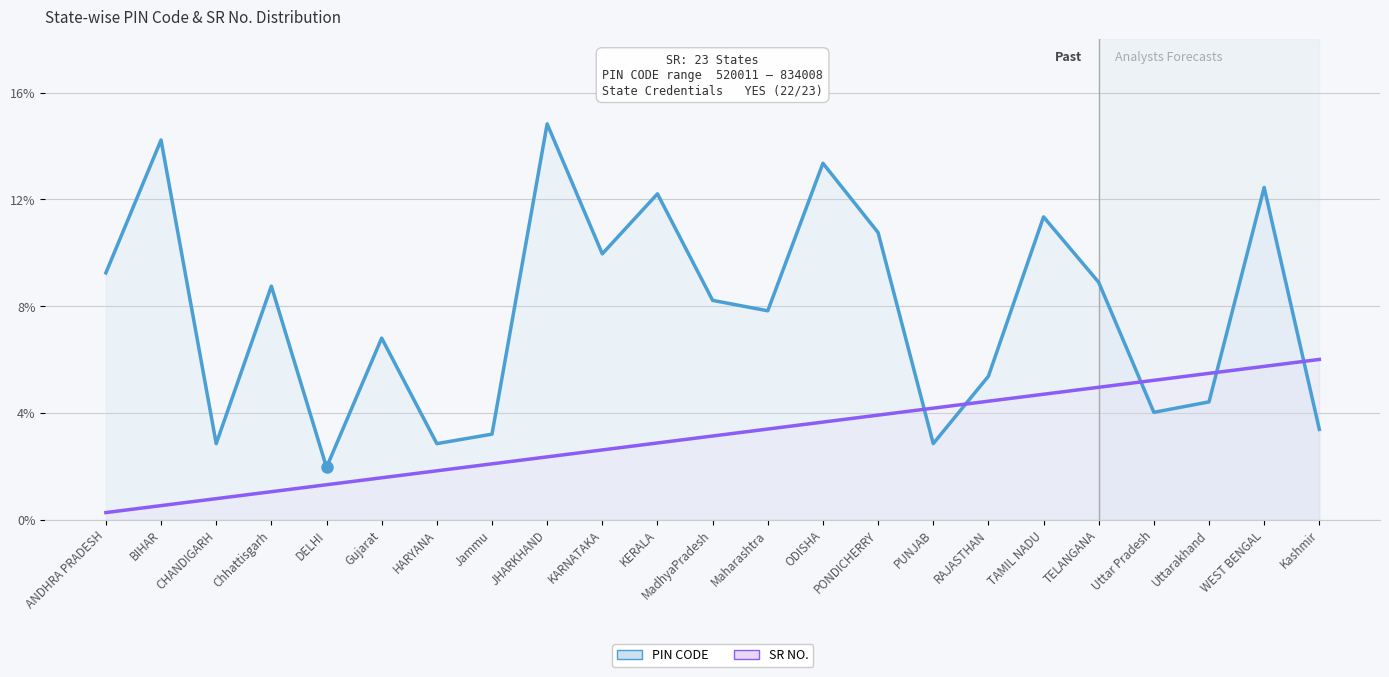

At Jammu, list the series in order from largest to smallest.

PIN CODE, SR NO.